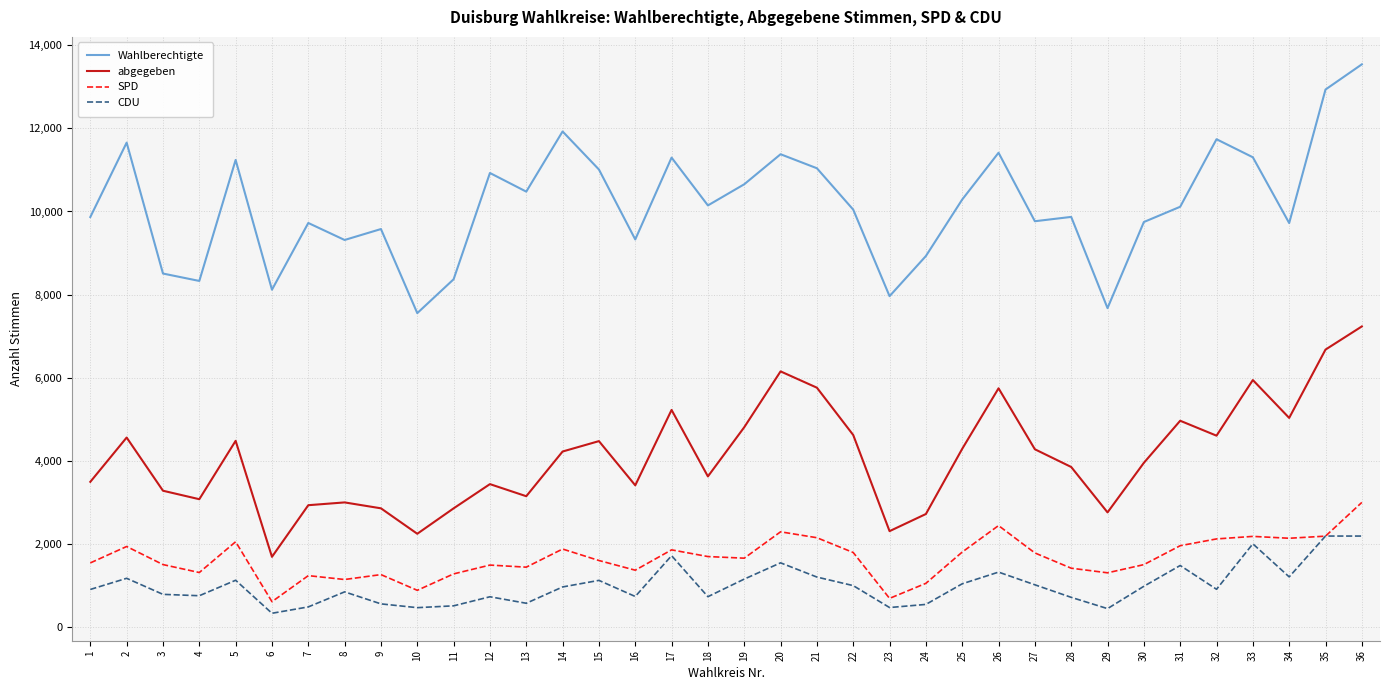

Where is the first local maximum for Wahlberechtigte?

2